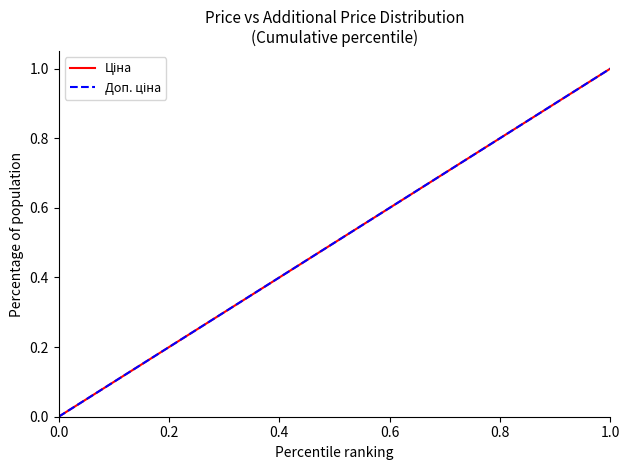

What is the difference between the second highest and minimum values in the Доп. ціна series?

1.0